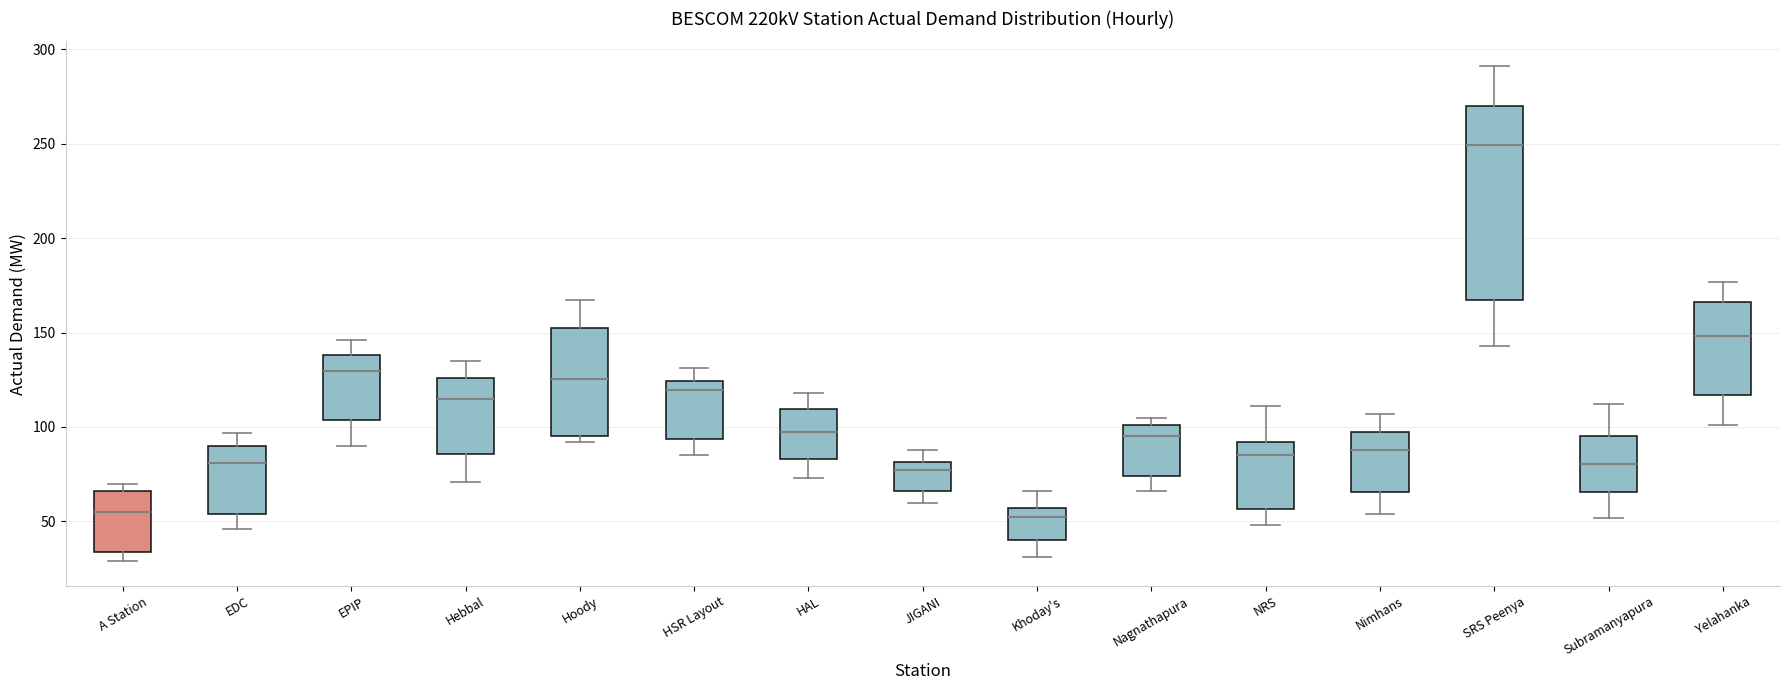

Reading left to right, read every box against the y-axis: the position of its median line, the range the box covers, and the ends of its whiskers. The values are not printed on the chart, so give them approximately, as read against the axis.

A Station: median 55, box 35 to 65, whiskers 30 to 70
EDC: median 80, box 55 to 90, whiskers 45 to 95
EPIP: median 130, box 105 to 140, whiskers 90 to 145
Hebbal: median 115, box 85 to 125, whiskers 70 to 135
Hoody: median 125, box 95 to 155, whiskers 90 to 165
HSR Layout: median 120, box 95 to 125, whiskers 85 to 130
HAL: median 100, box 85 to 110, whiskers 75 to 120
JIGANI: median 75, box 65 to 80, whiskers 60 to 90
Khoday's: median 55 (just below the box's upper edge), box 40 to 55, whiskers 30 to 65
Nagnathapura: median 95, box 75 to 100, whiskers 65 to 105
NRS: median 85, box 55 to 90, whiskers 50 to 110
Nimhans: median 90, box 65 to 95, whiskers 55 to 105
SRS Peenya: median 250, box 165 to 270, whiskers 145 to 290
Subramanyapura: median 80, box 65 to 95, whiskers 50 to 110
Yelahanka: median 150, box 115 to 165, whiskers 100 to 175